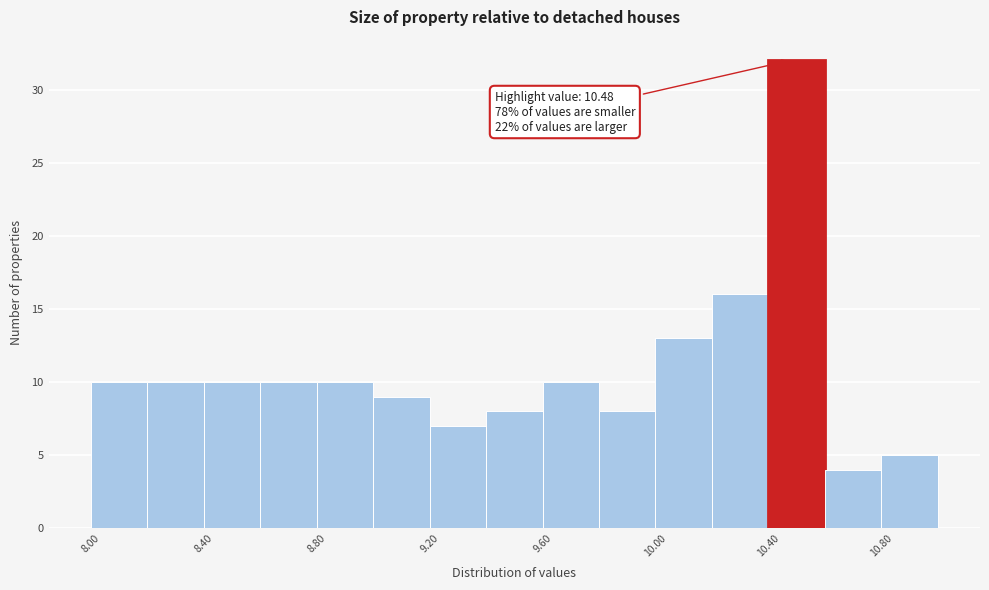

Over which range of the x-axis is the bar tallest?

10.4 to 10.6